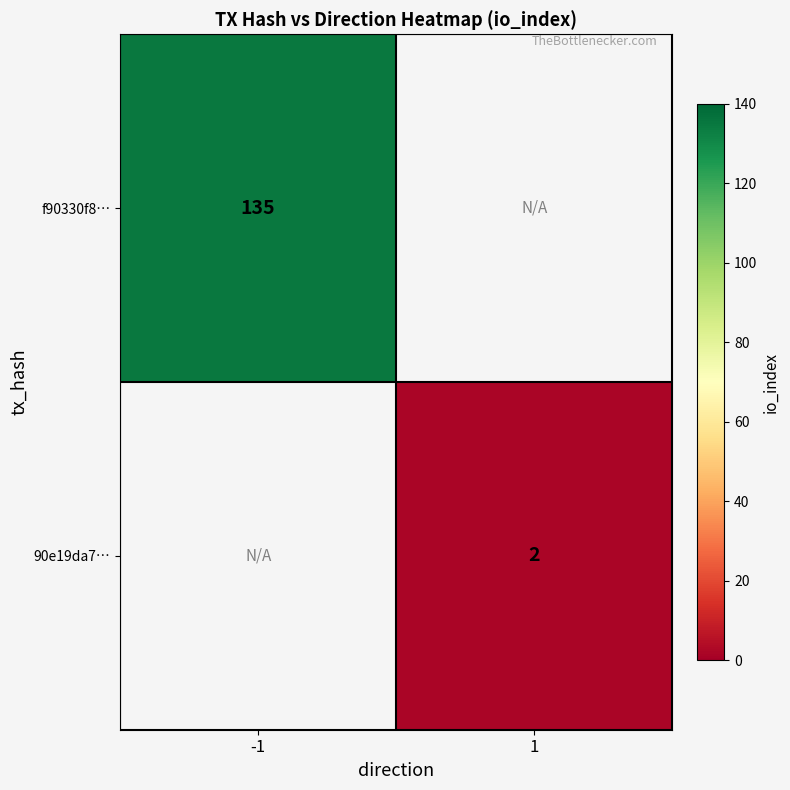

Is the value of 90e19da7… at 1 greater than the value of f90330f8… at -1?

No